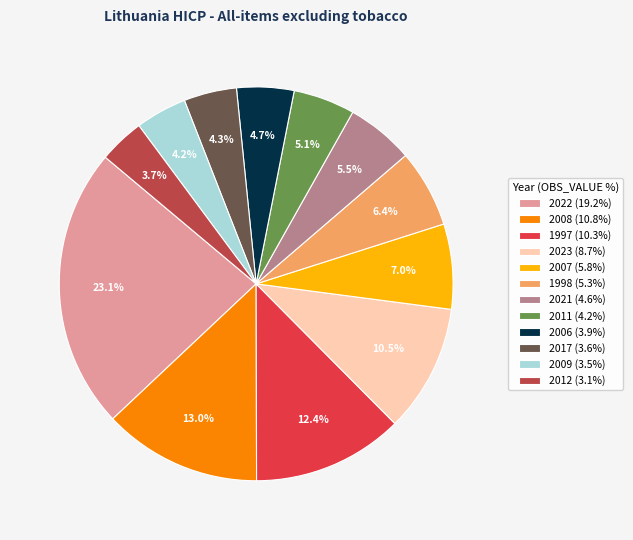

How many segments does this pie chart have?

12